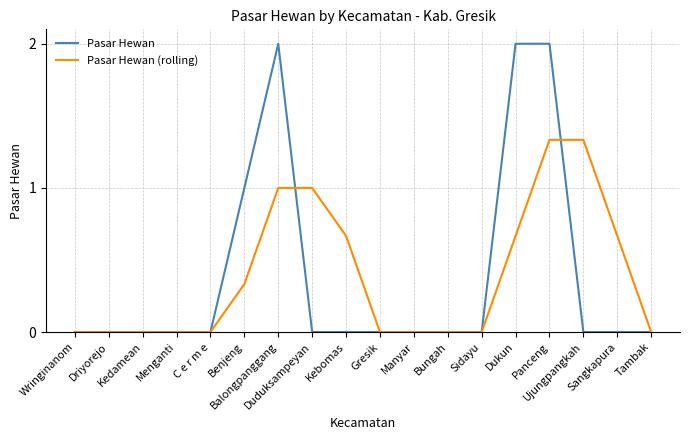

What is the sum of all Pasar Hewan values?

7.0